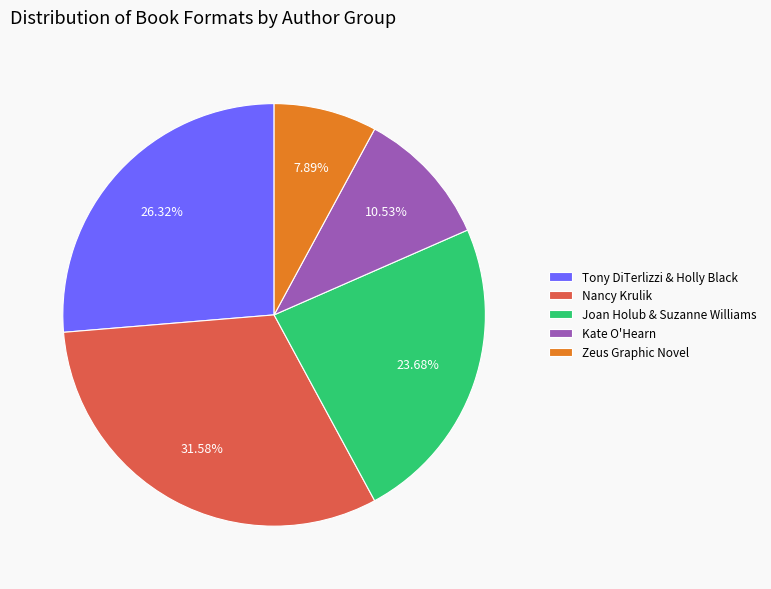

What is the ratio of the value at Nancy Krulik to the value at Zeus Graphic Novel?

4.0